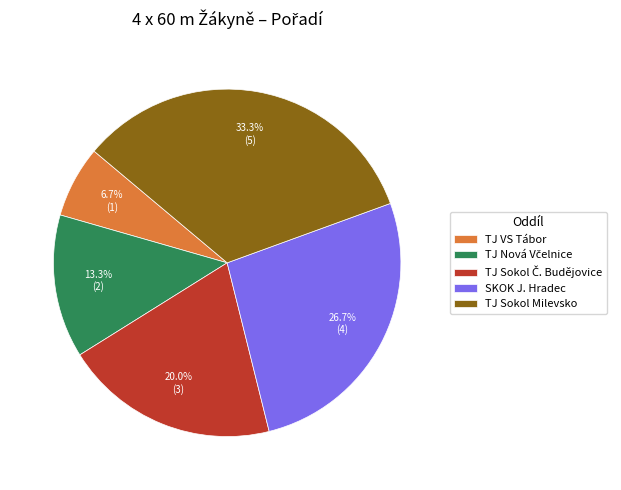

Is there a majority slice in this chart?

No